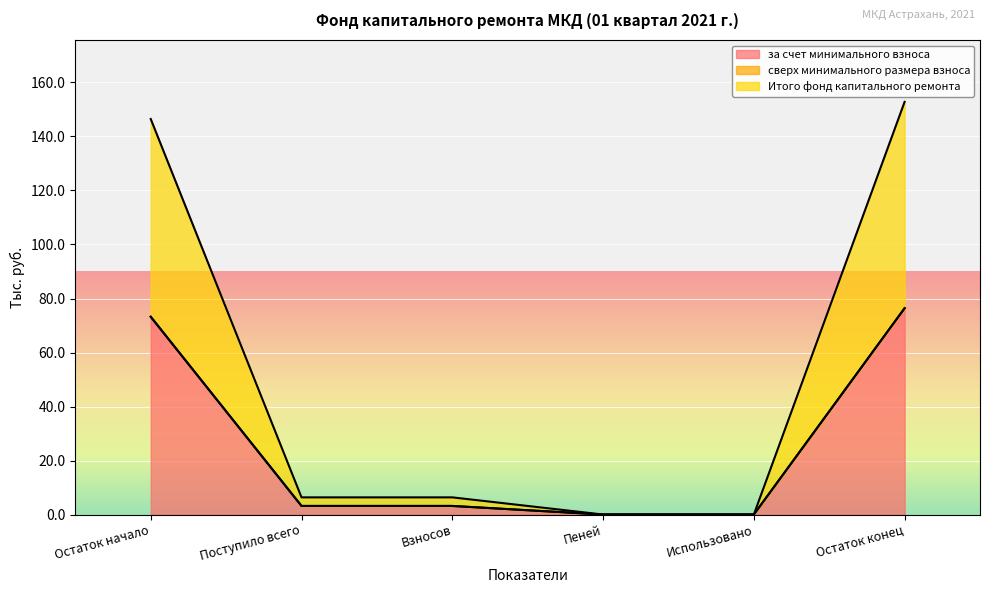

What is the sum of all Итого фонд капитального ремонта values?

156.0